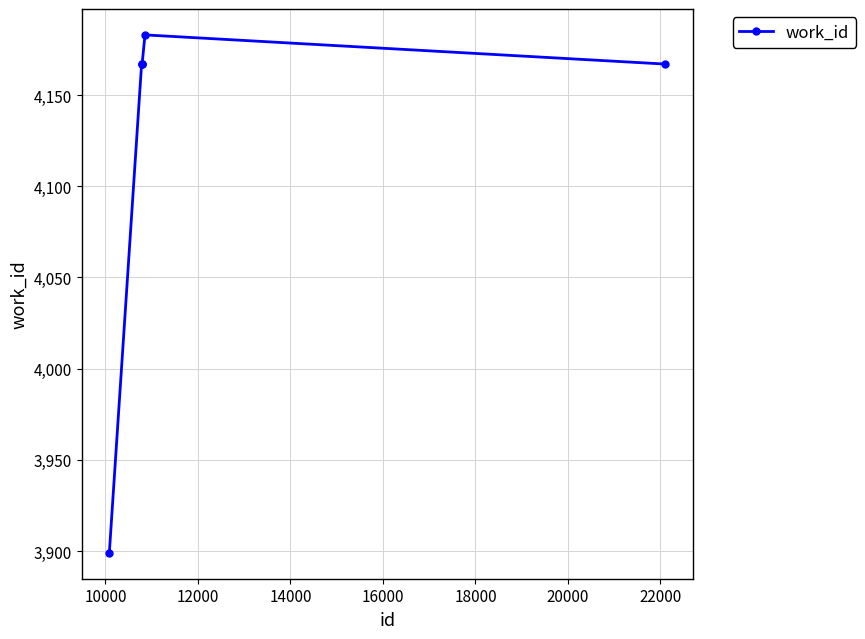

Reading left to right, list all the values displayed in this chart.

3899	4167	4167	4167	4183	4167